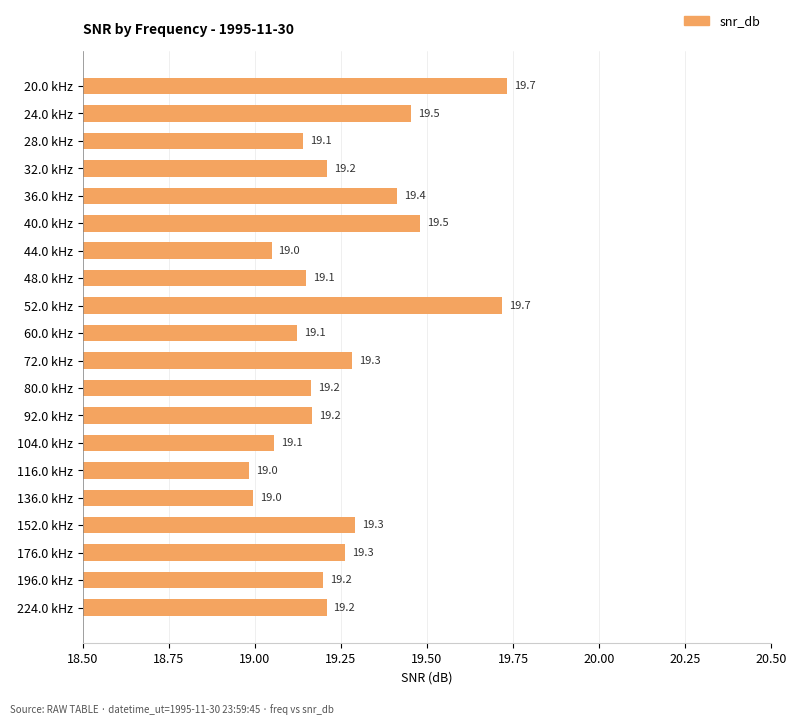

What is the maximum value shown in the chart?

19.7